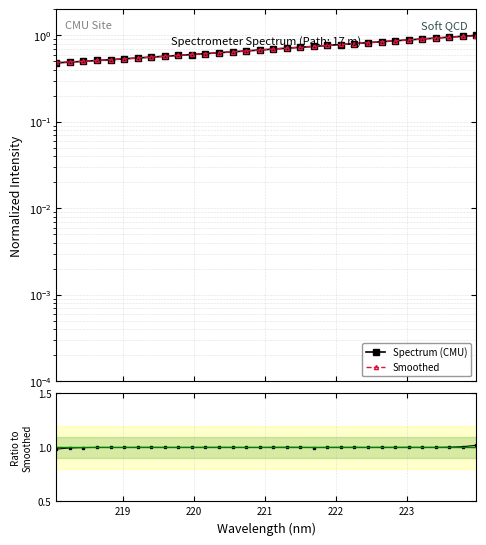

What is the value of the Ratio point at the 27th from the left?

1.0